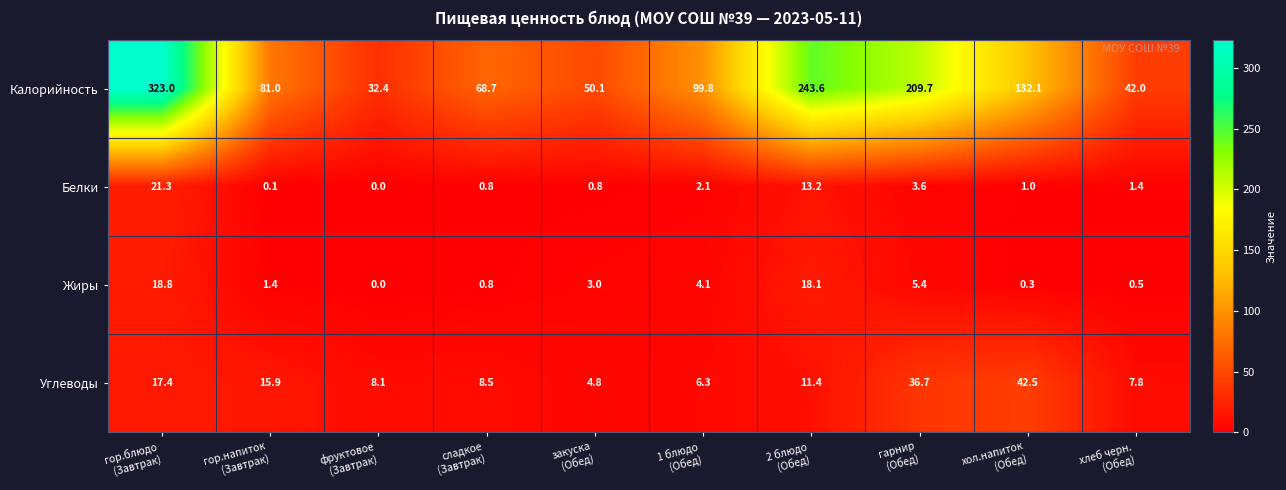

What is the average value of the Жиры series?

5.2